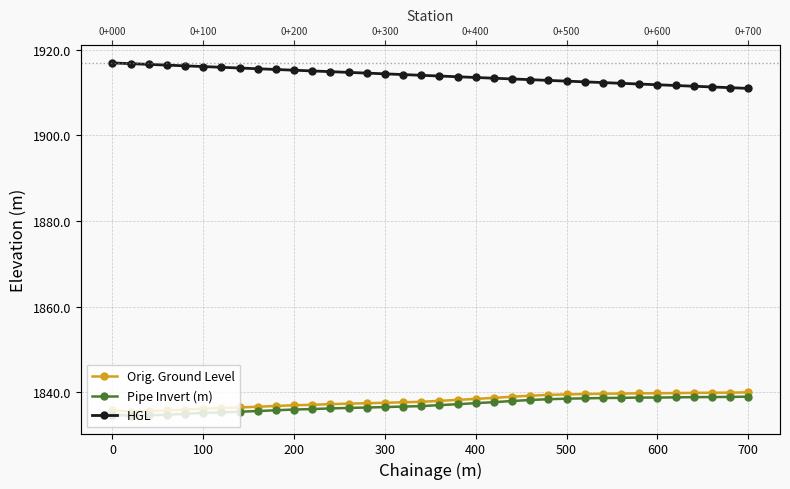

What is the minimum value shown in the chart?

1834.5